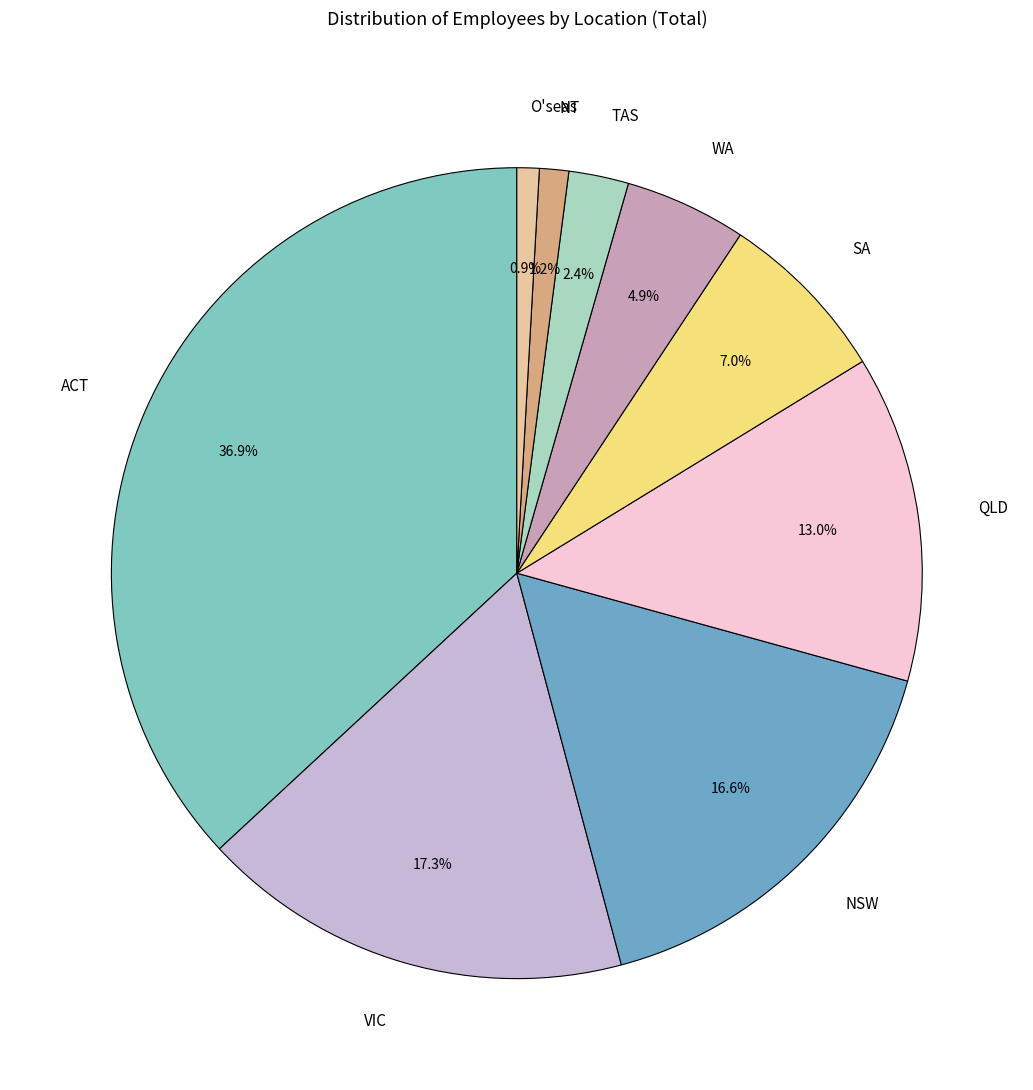

Does ACT account for over 50% of the chart?

No